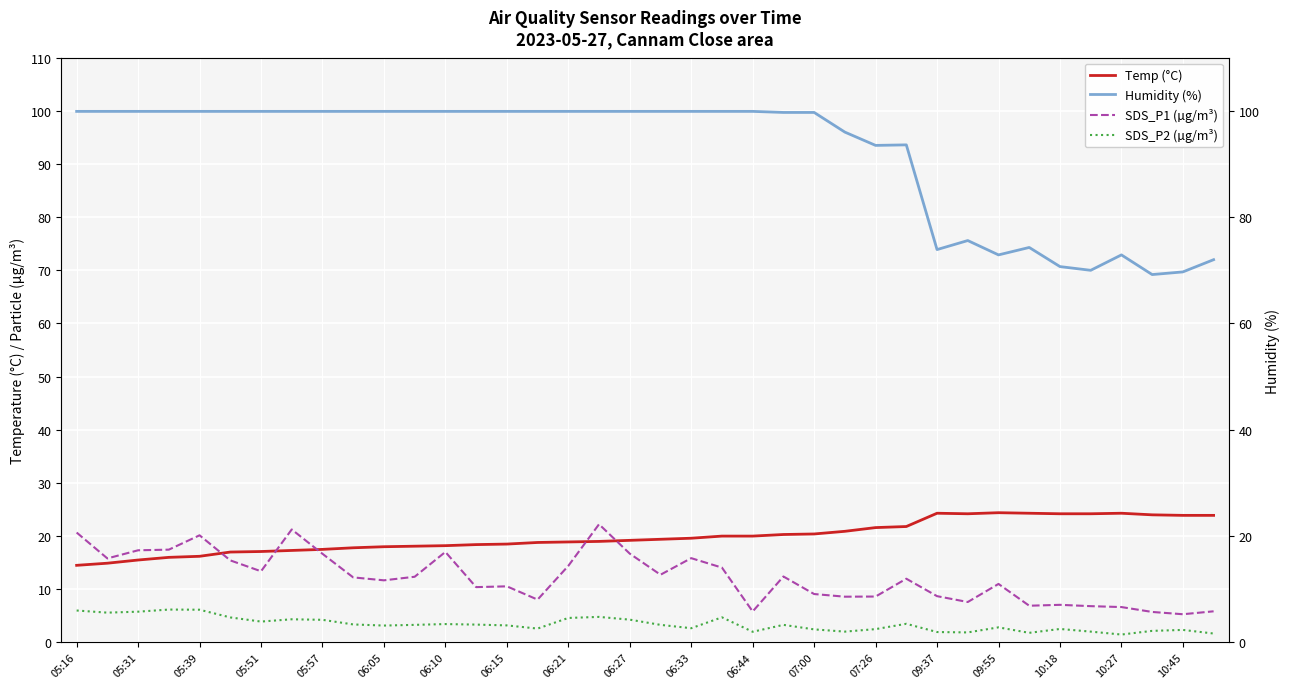

What is the sum of the SDS_P1 (µg/m³) values at 09:55 and 32?

15.1